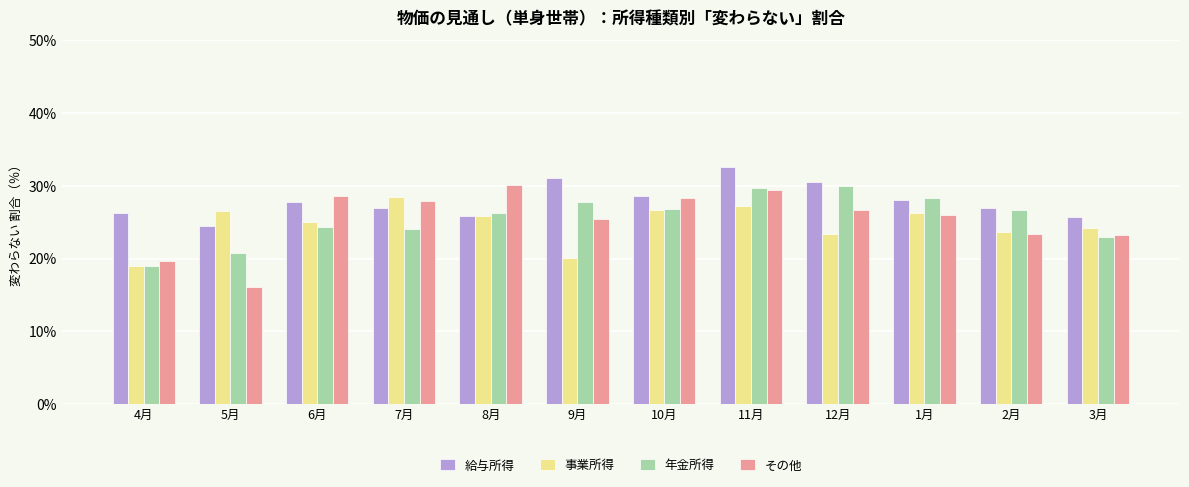

What is the difference between the maximum and minimum values in the 給与所得 series?

8.1